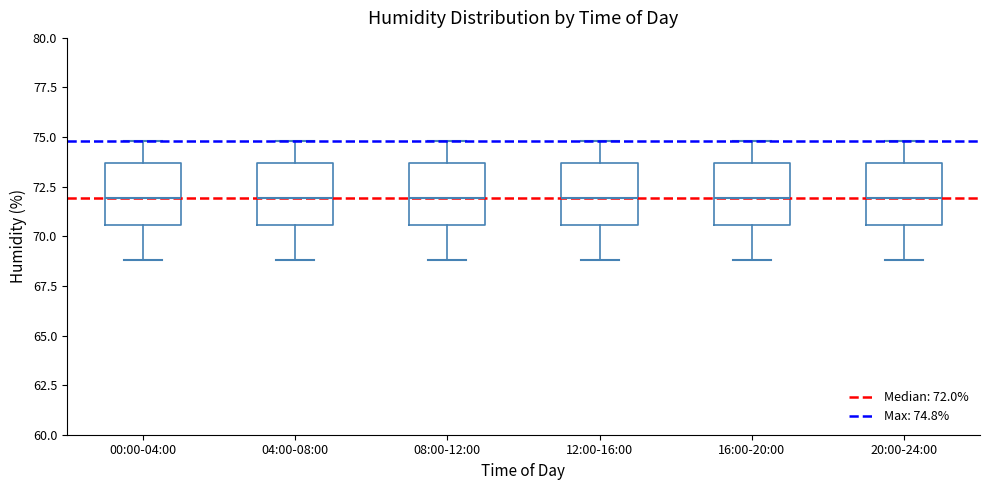

Where does the upper whisker of the box for 20:00-24:00 end on the y-axis? The values are not printed on the chart, so give them approximately, as read against the axis.

75.0